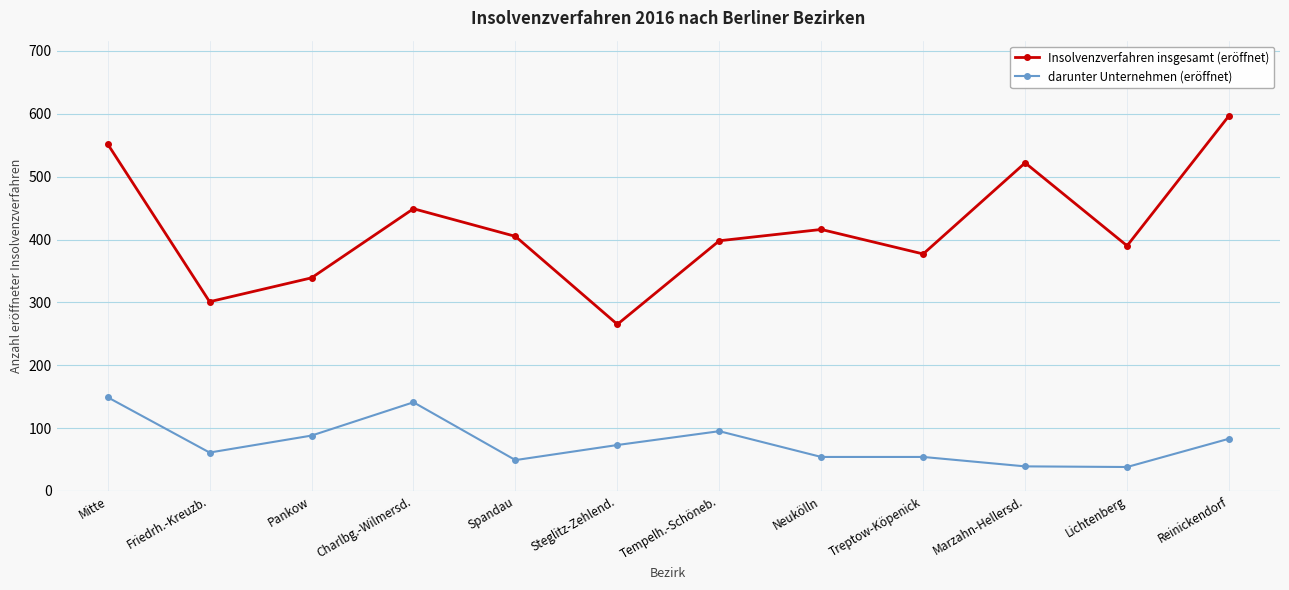

Count the number of data series in this chart.

2